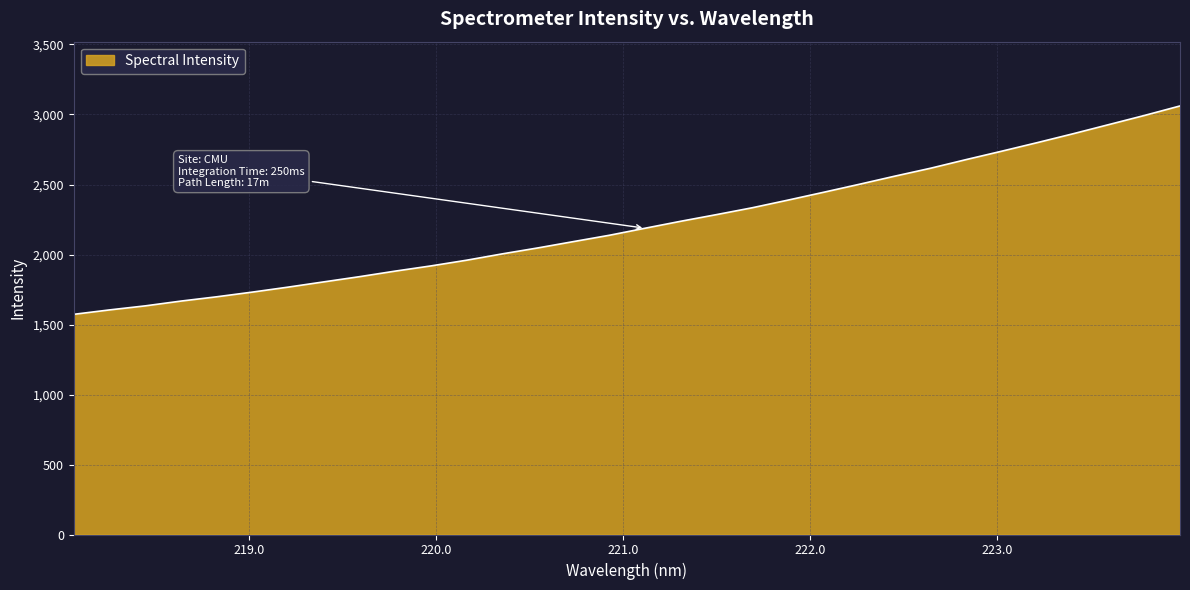

What is the greatest value displayed?

3061.1